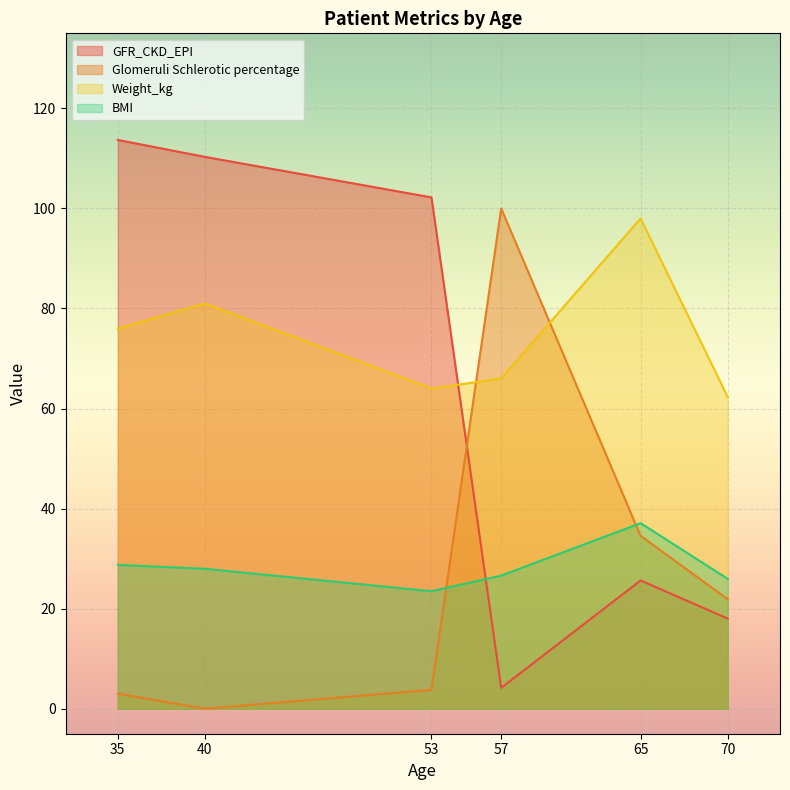

True or false: BMI has a value of 36.8 at 53.

False